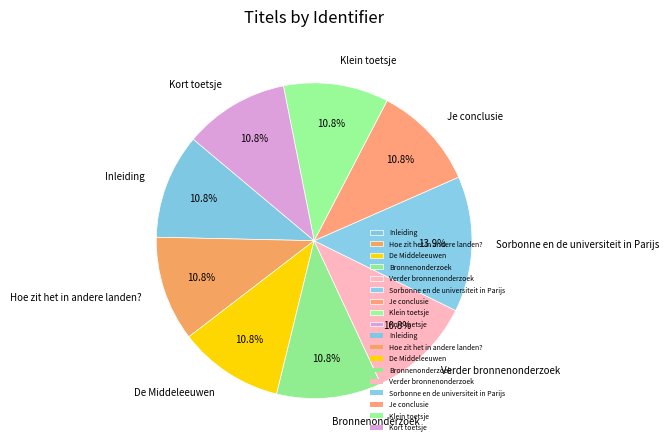

Which category has the biggest portion of the pie?

Sorbonne en de universiteit in Parijs